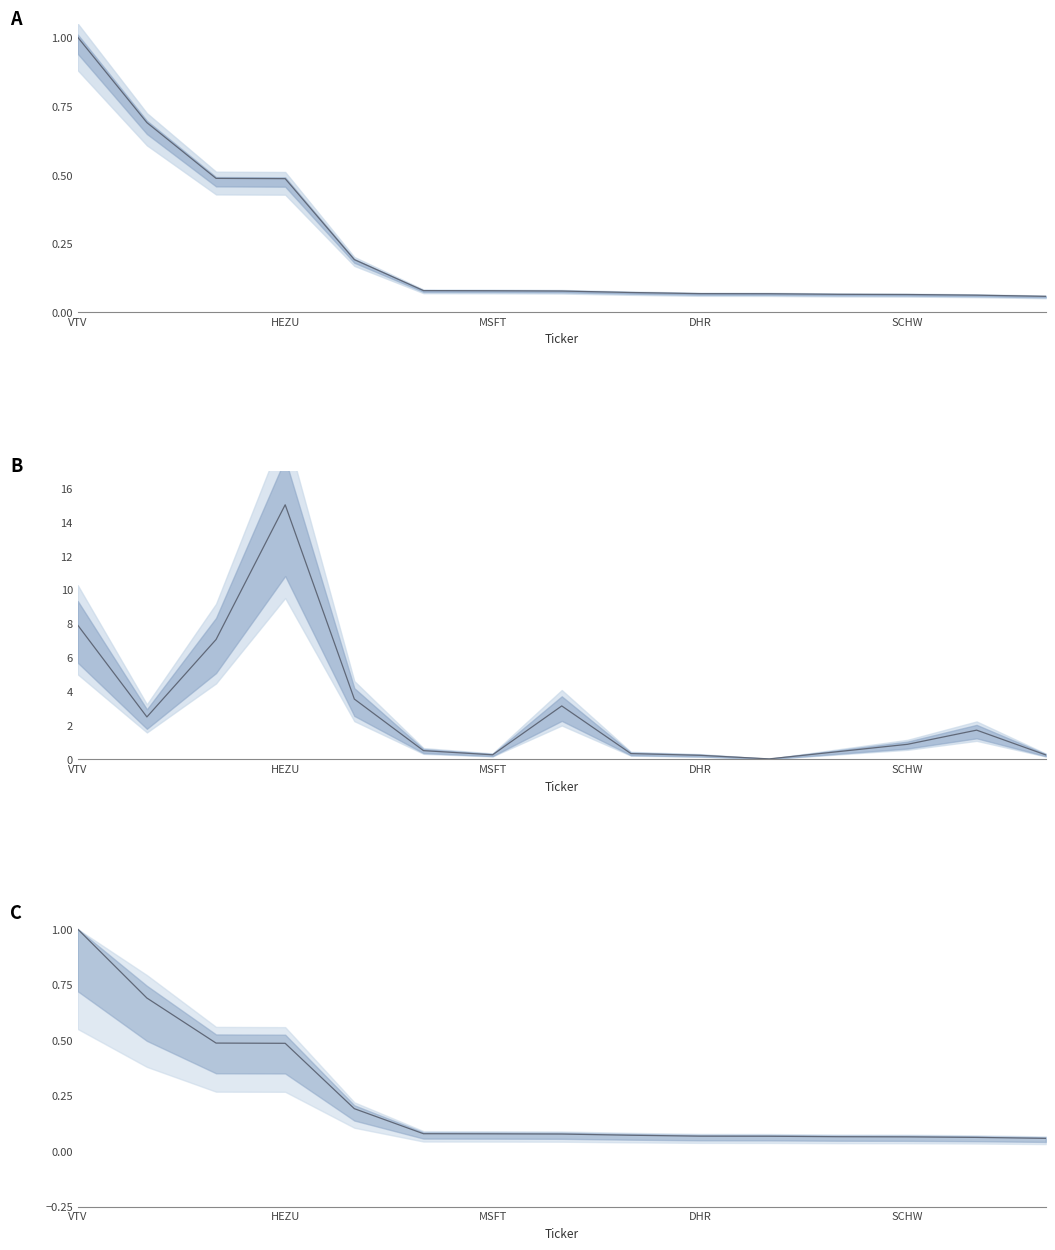

True or false: Weighting (norm) has more than 1 interior local peaks.

False